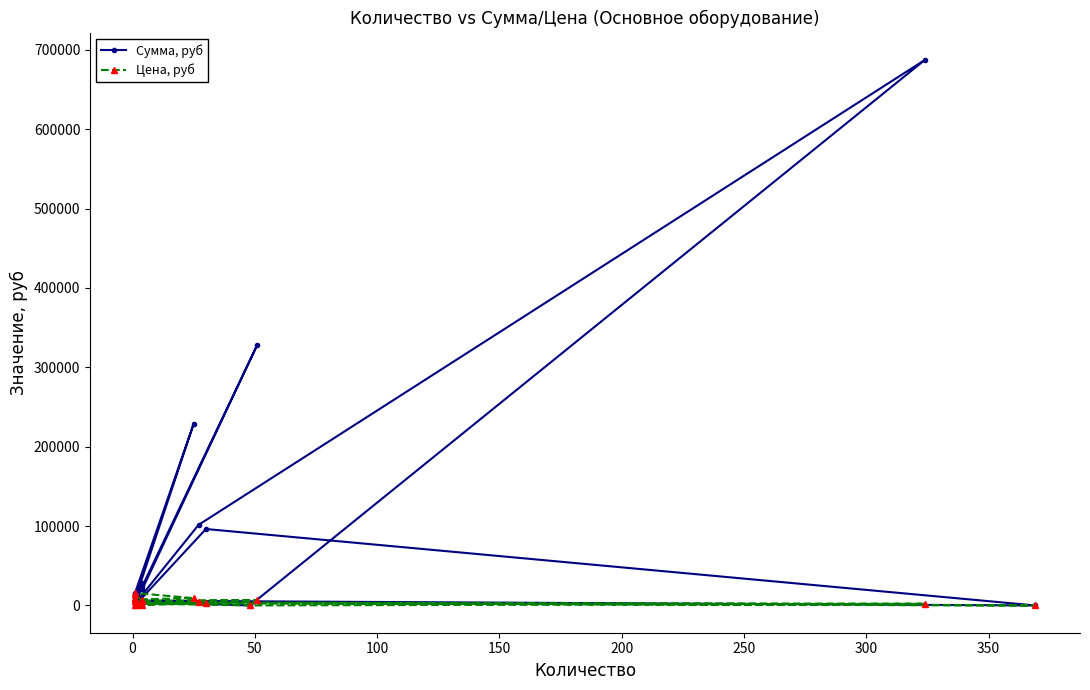

What is the difference between the maximum and minimum values in the Сумма, руб series?

687398.4